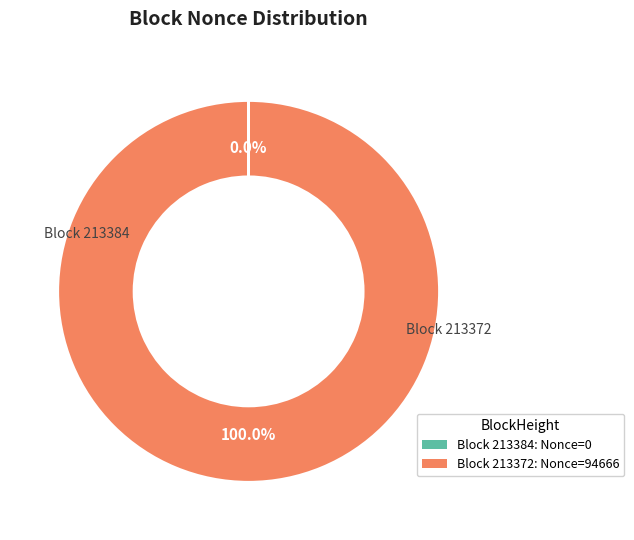

Does any single category account for the majority?

Yes